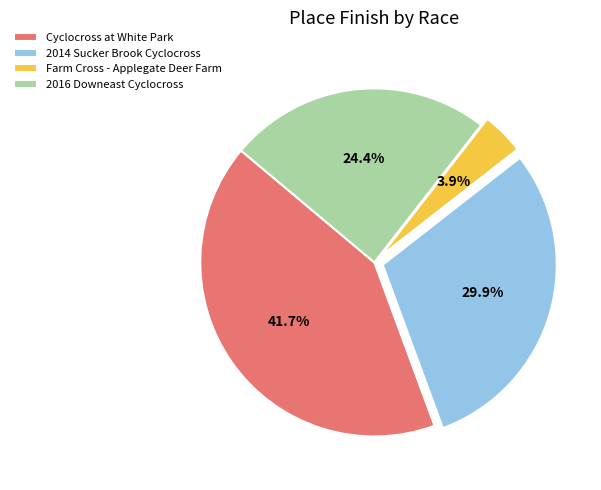

Do Farm Cross - Applegate Deer Farm and 2016 Downeast Cyclocross together represent more than half of the pie?

No